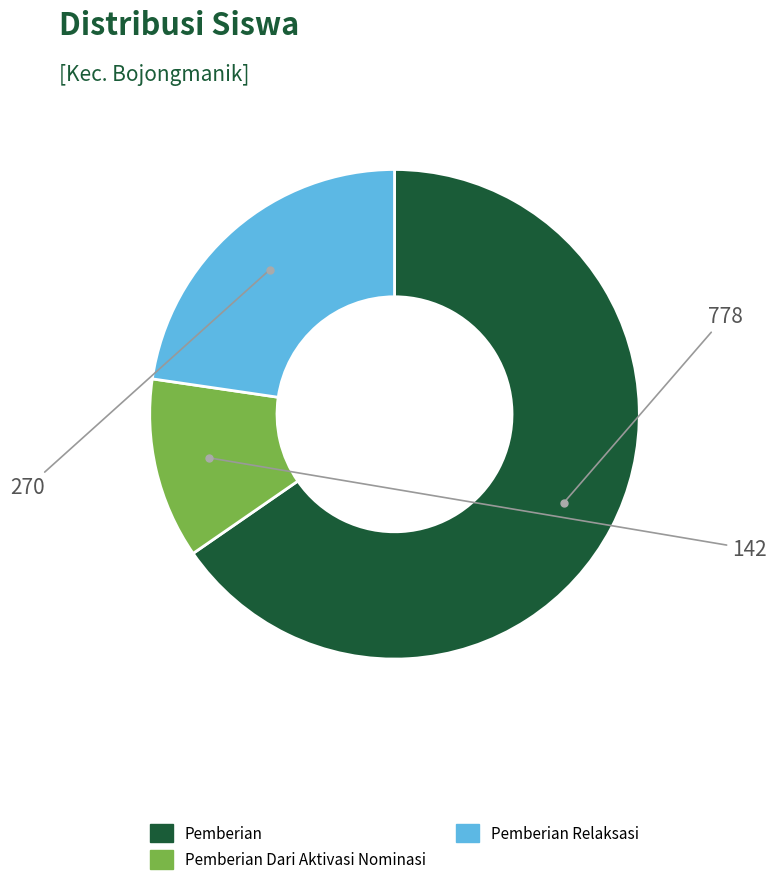

Is there a majority slice in this chart?

Yes